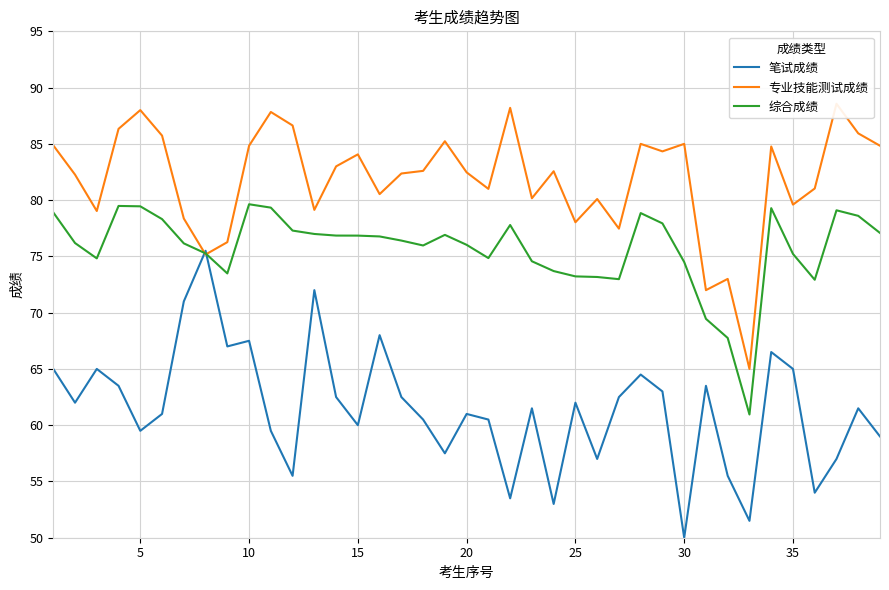

True or false: 专业技能测试成绩 has more than 0 interior local peaks.

True